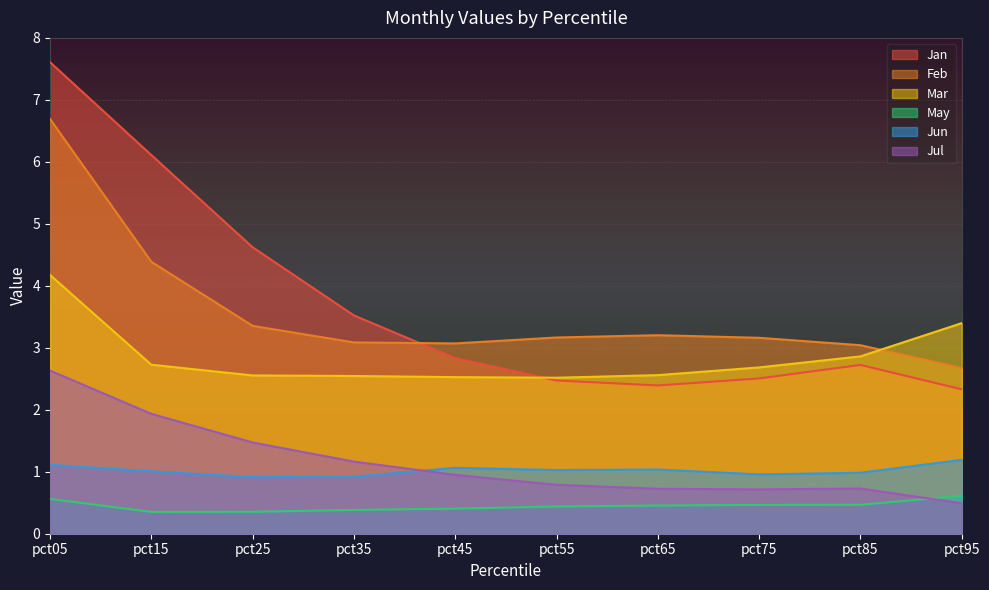

What value does the Jan series have at pct15?

6.1